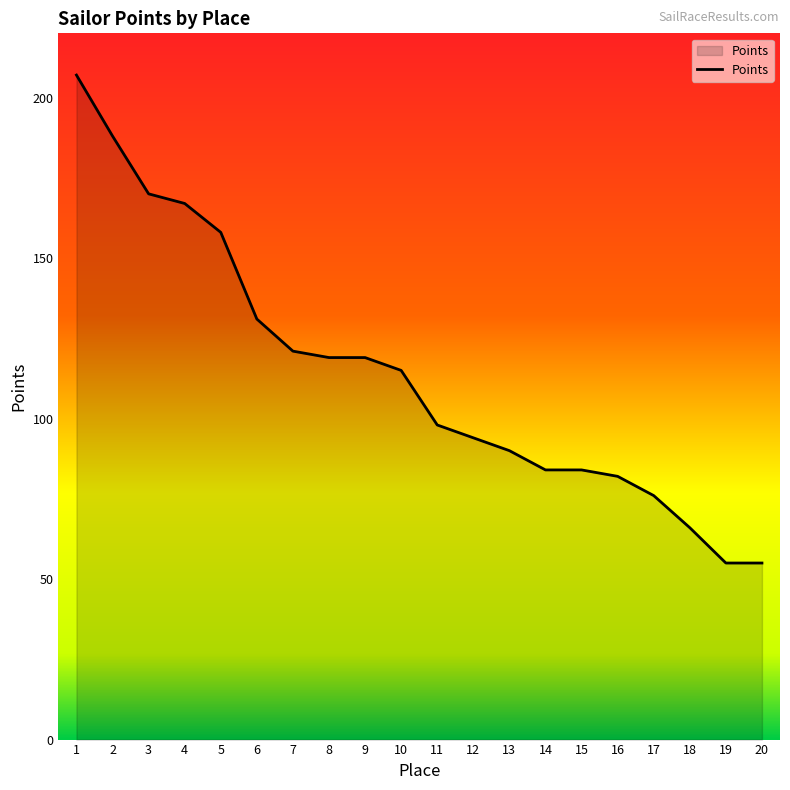

What is the difference between the values at 15 and 4?

83